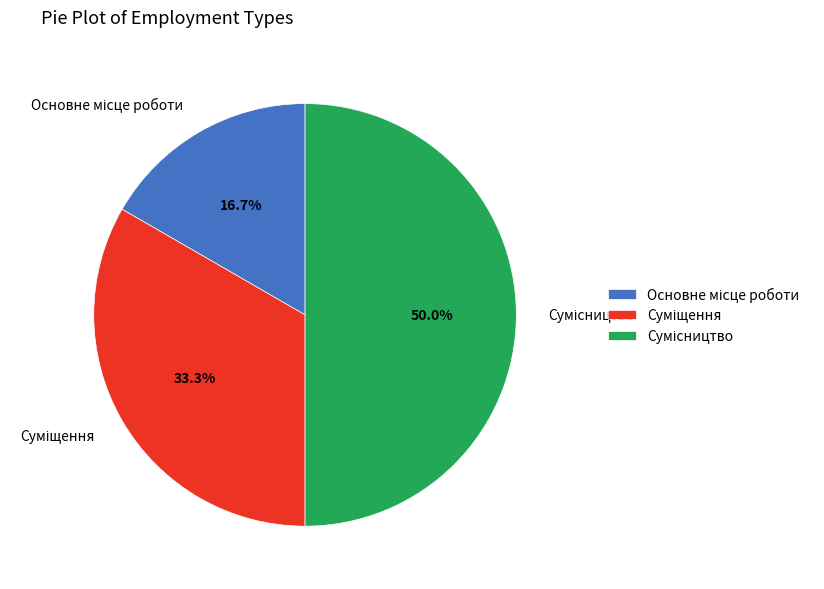

Combined, what portion of the pie is Сумісництво and Суміщення?

83.3%